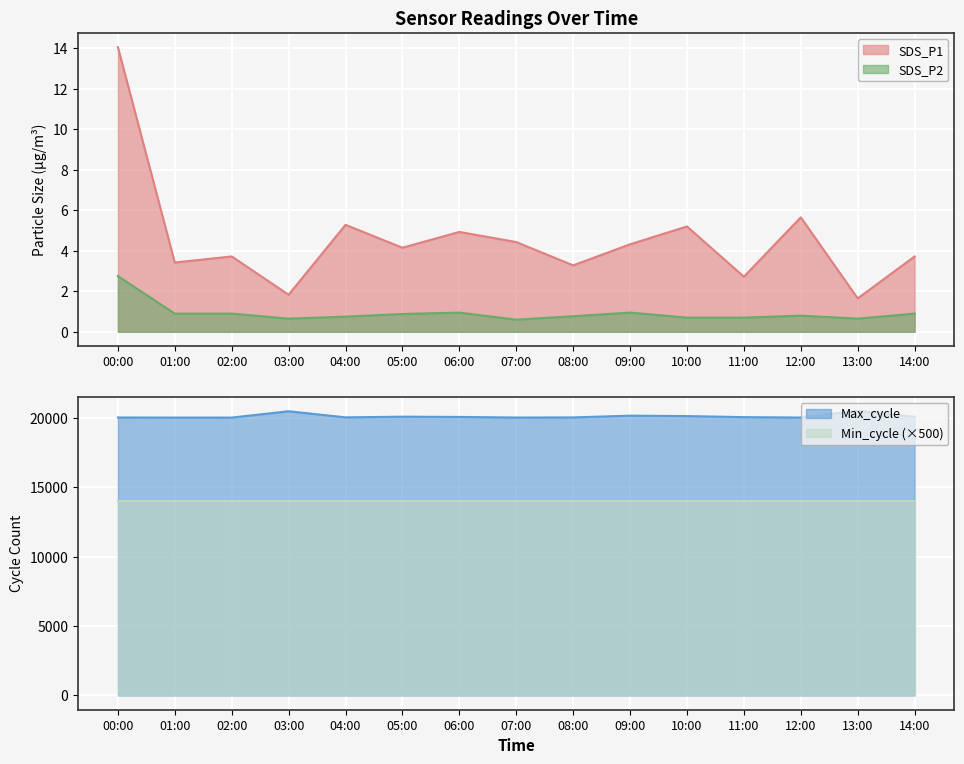

Which series has the largest range (max minus min)?

Max_cycle